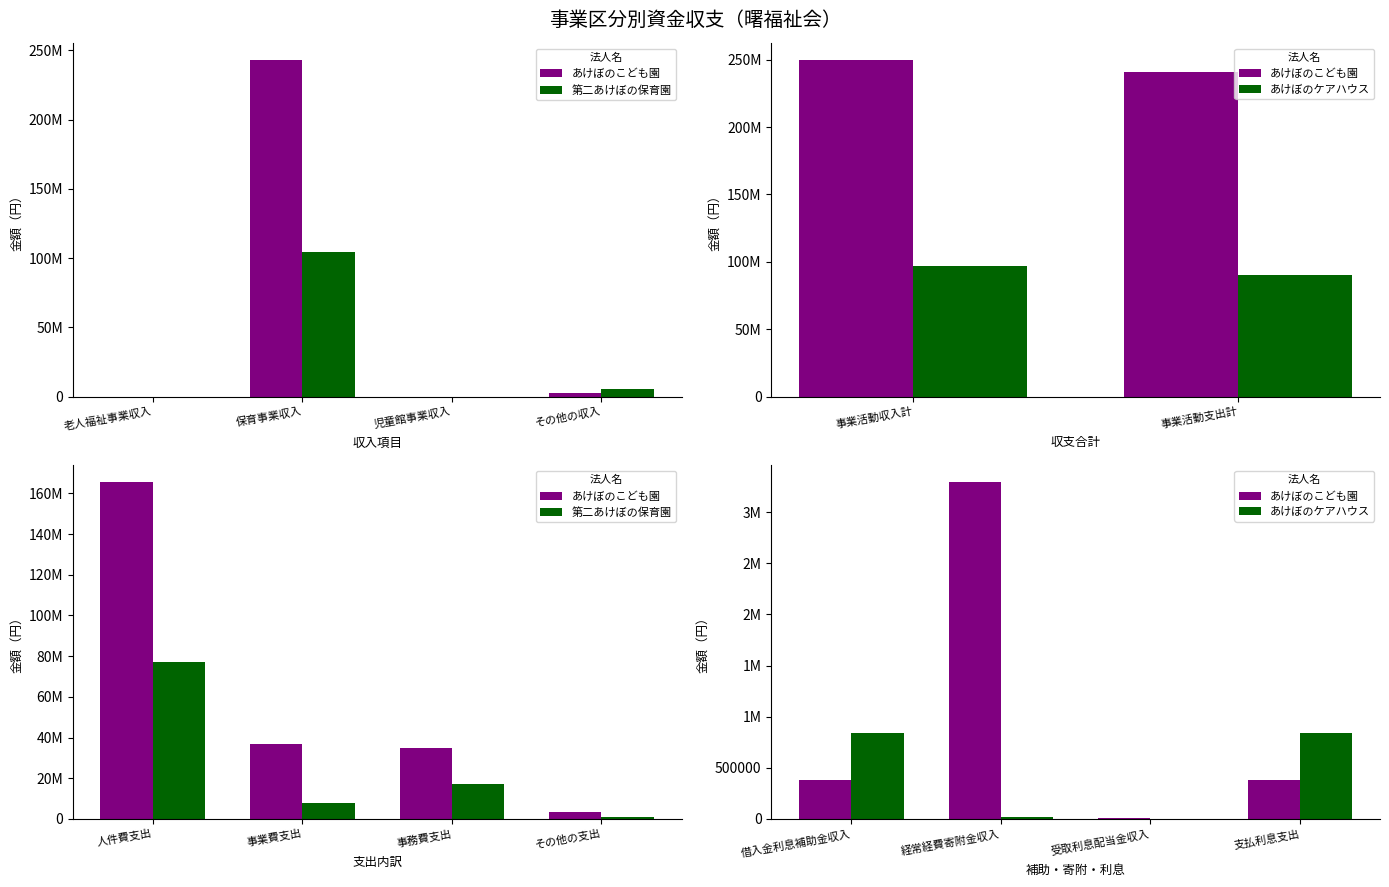

What position from the left is その他の収入?

4